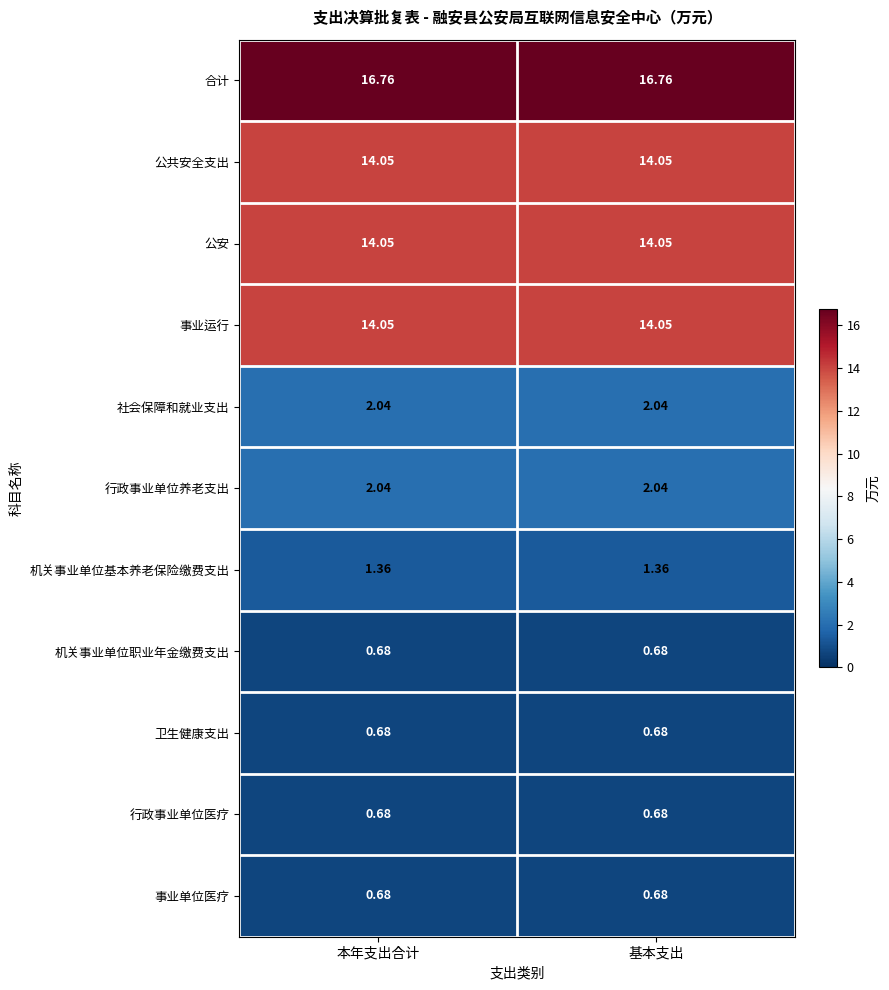

Which series has the largest total across all categories?

合计